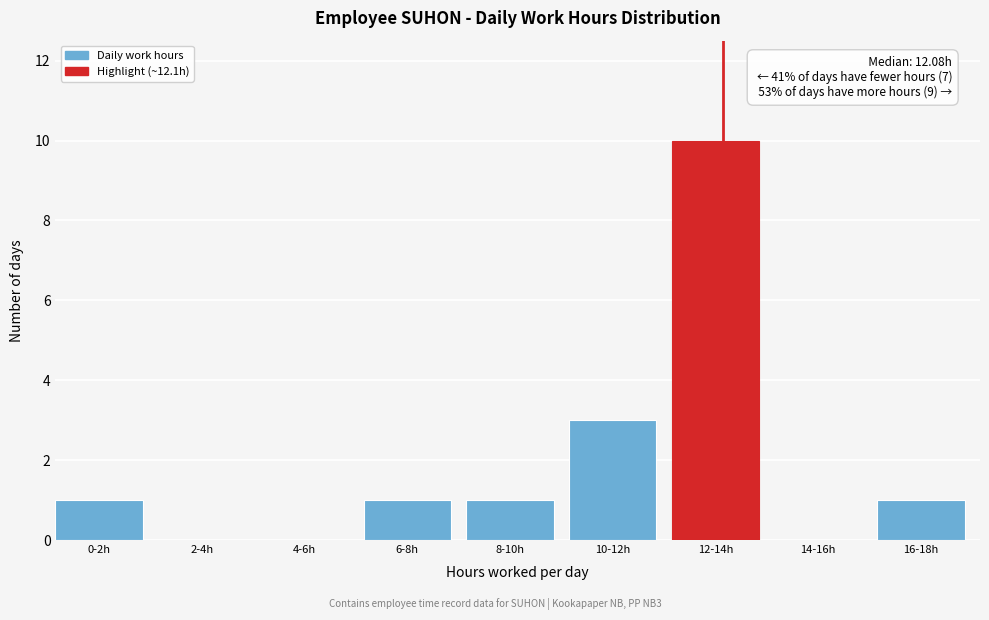

Reading right to left, what are all the values shown in this chart?

16-18h=1	14-16h=0	12-14h=10	10-12h=3	8-10h=1	6-8h=1	4-6h=0	2-4h=0	0-2h=1